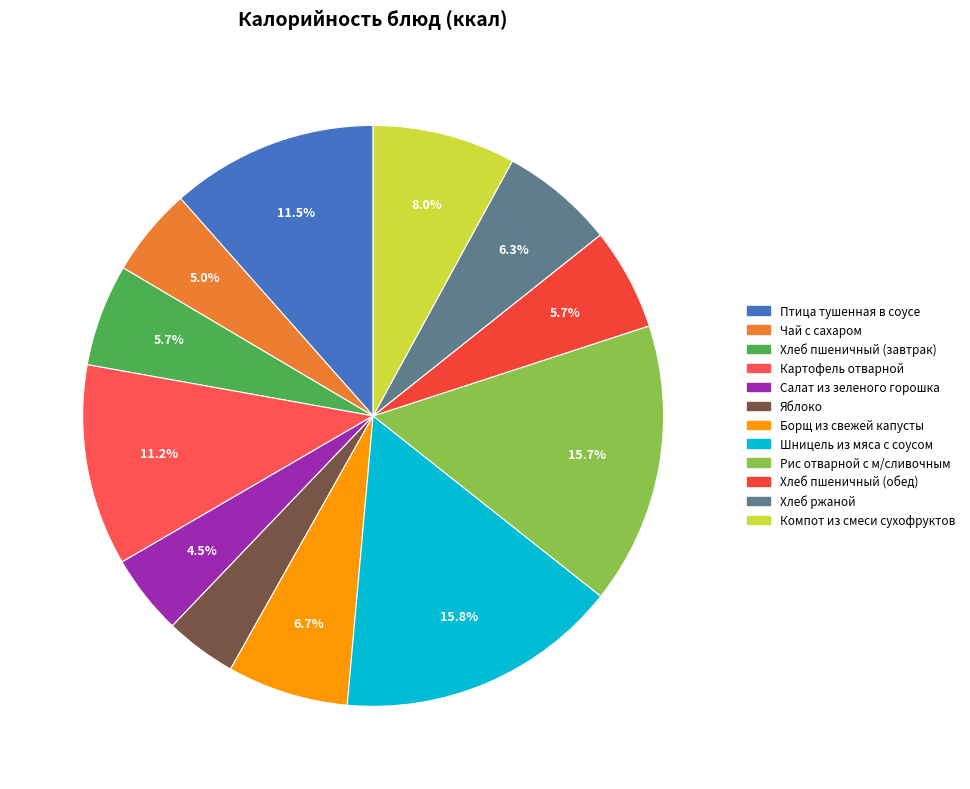

Which category has the biggest portion of the pie?

Шницель из мяса с соусом